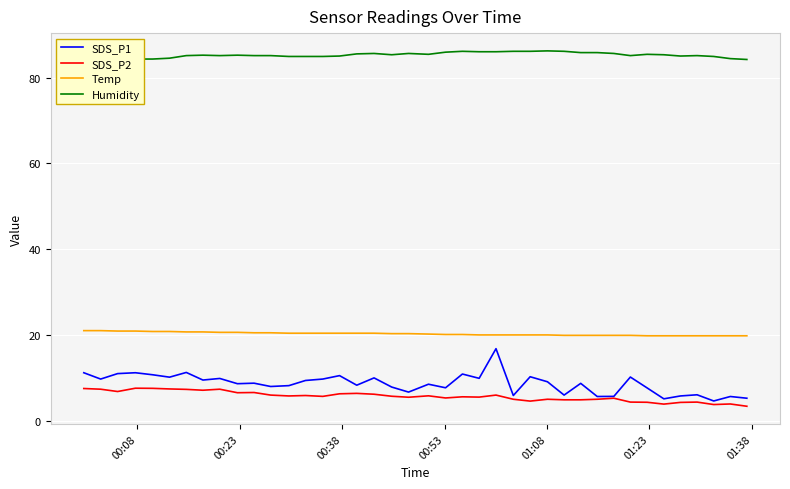

True or false: SDS_P1 and SDS_P2 intersect in this chart.

False